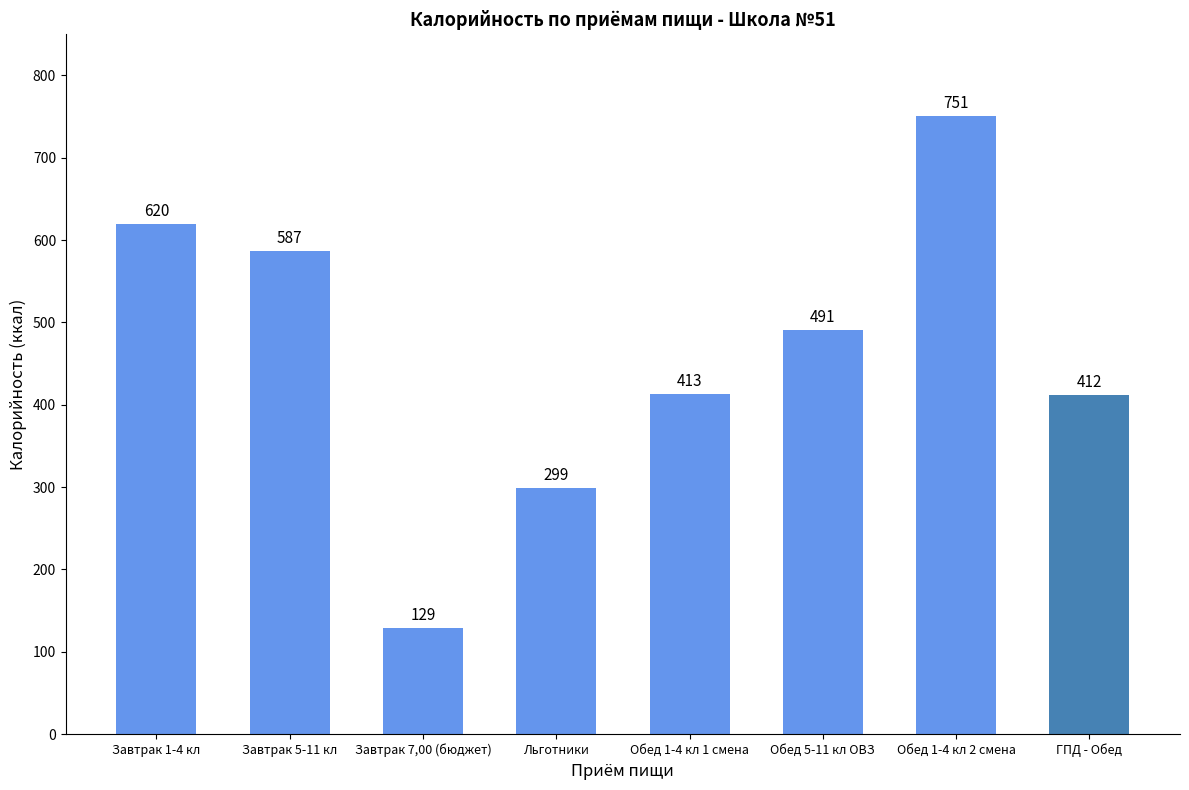

Which label corresponds to the largest value in the chart?

Обед 1-4 кл 2 смена